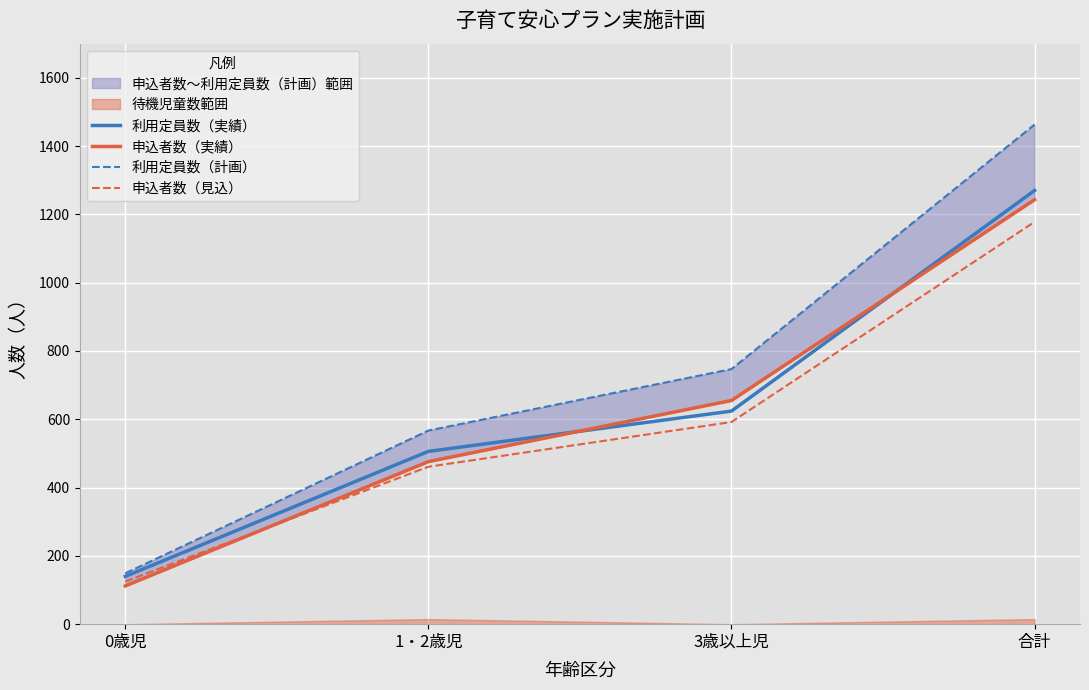

True or false: 申込者数（実績） has more than 2 points higher than both neighbors.

False